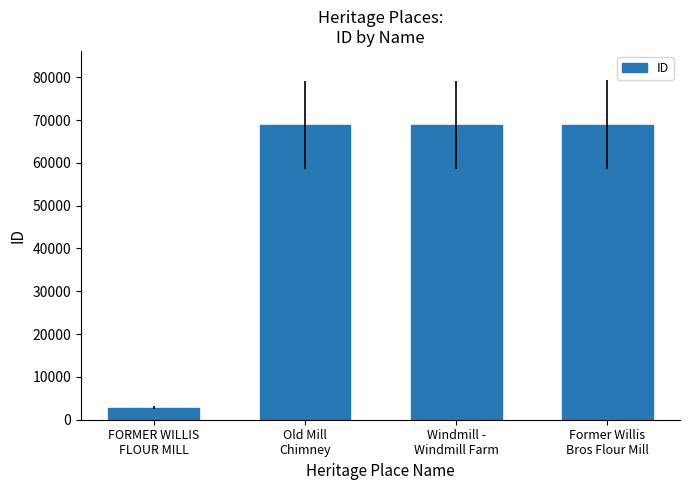

What is the average value?

52355